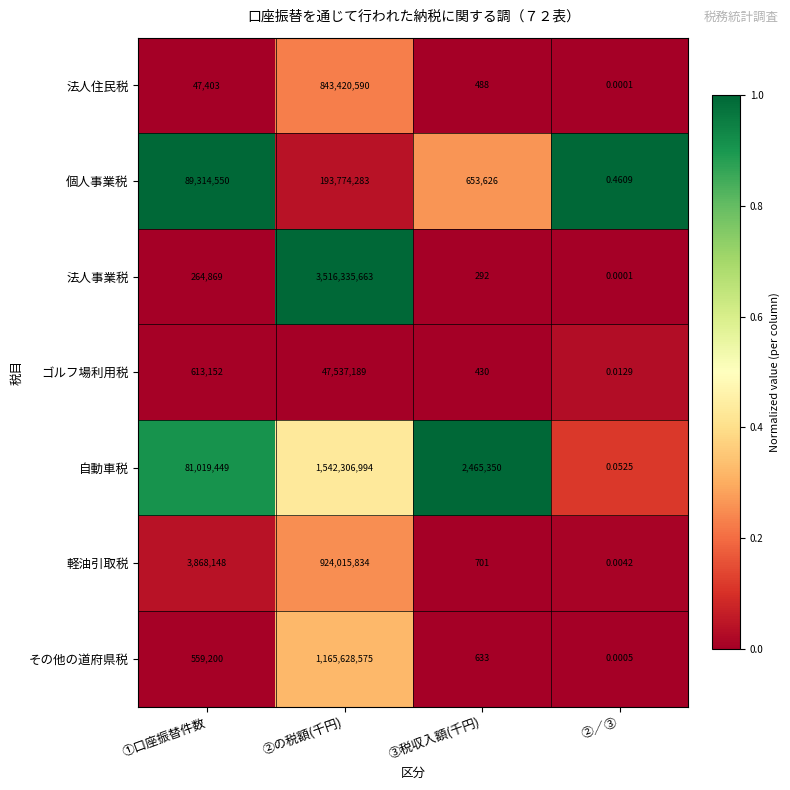

Which series has the largest total across all categories?

法人事業税